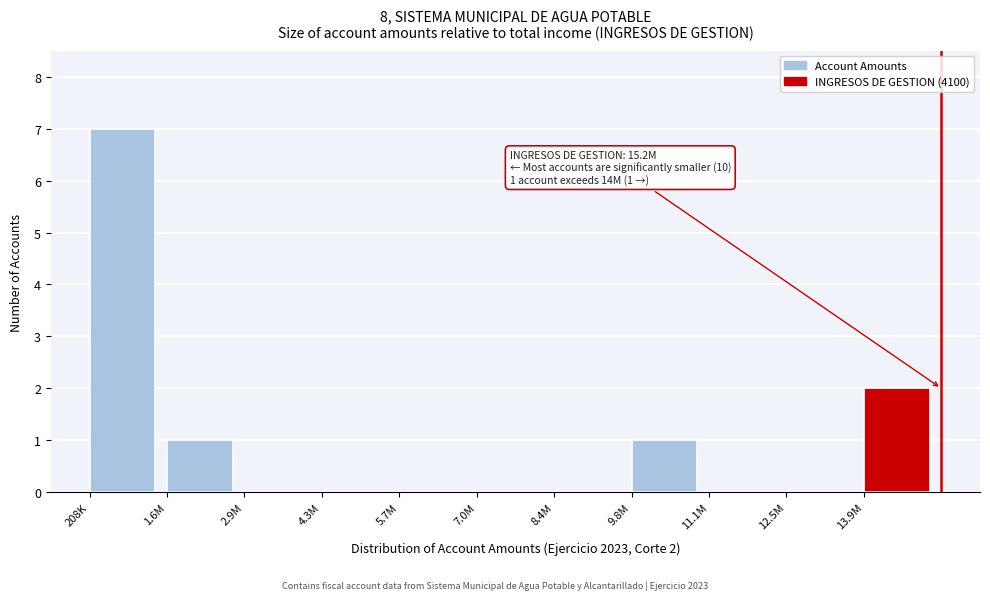

Reading right to left, transcribe all the data shown in this chart.

13.9M=2	12.5M=0	11.1M=0	9.8M=1	8.4M=0	7.0M=0	5.7M=0	4.3M=0	2.9M=0	1.6M=1	208K=7